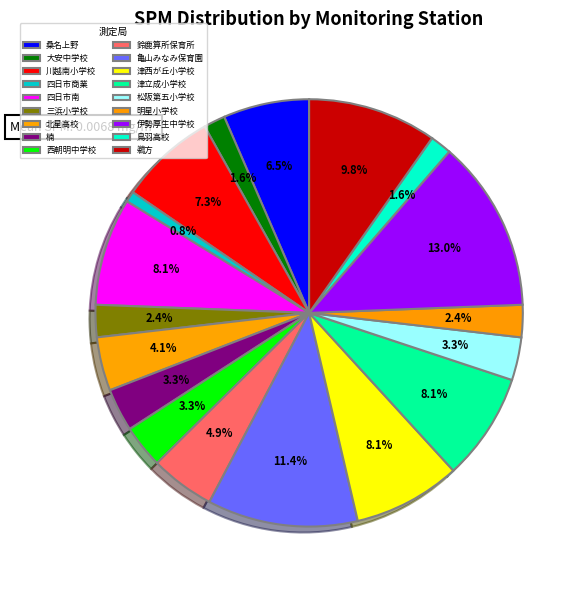

To the nearest percent, what is the average slice percentage?

5%